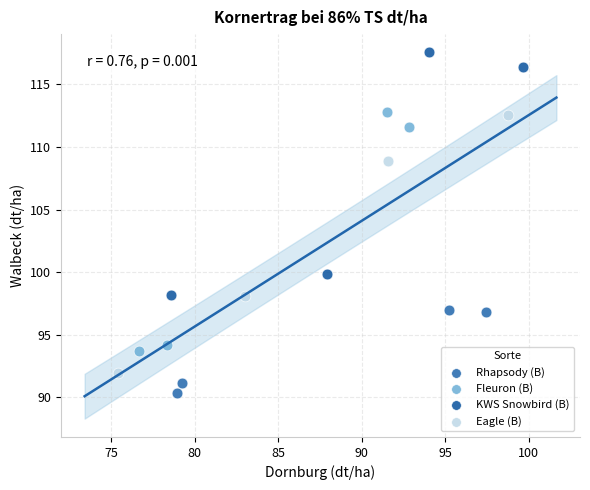

Which series has the widest spread of Y values?

Eagle (B)